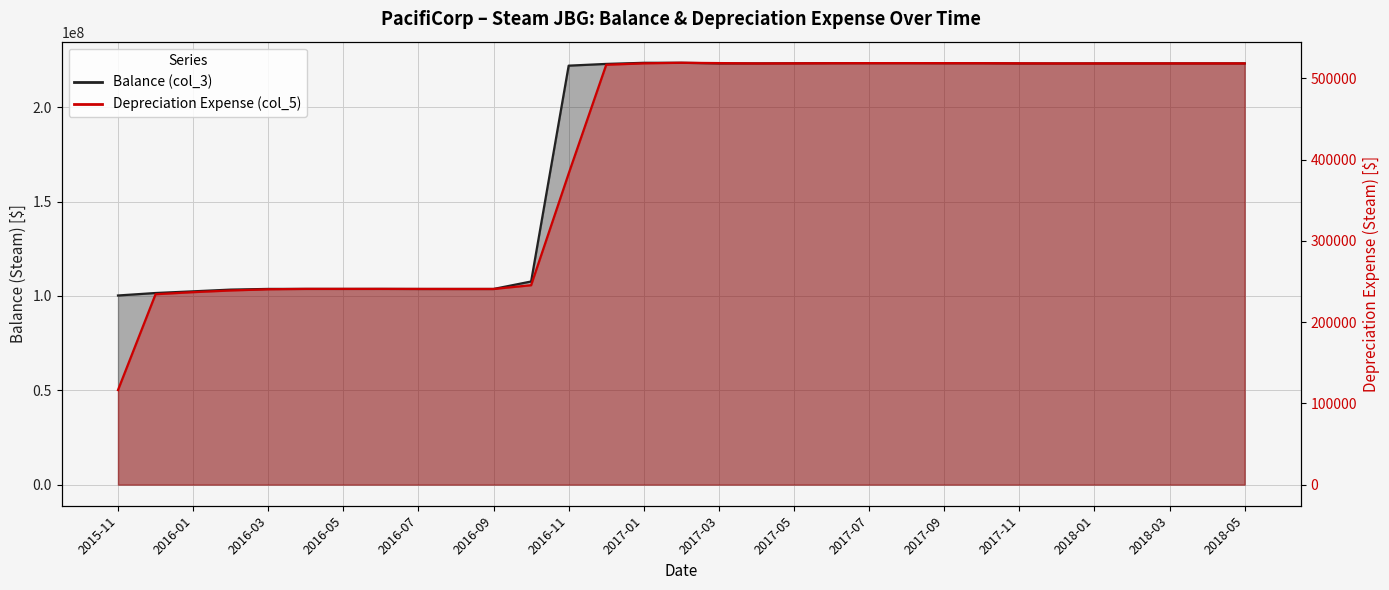

How many values in the Balance (col_3) series exceed 223160061?

16